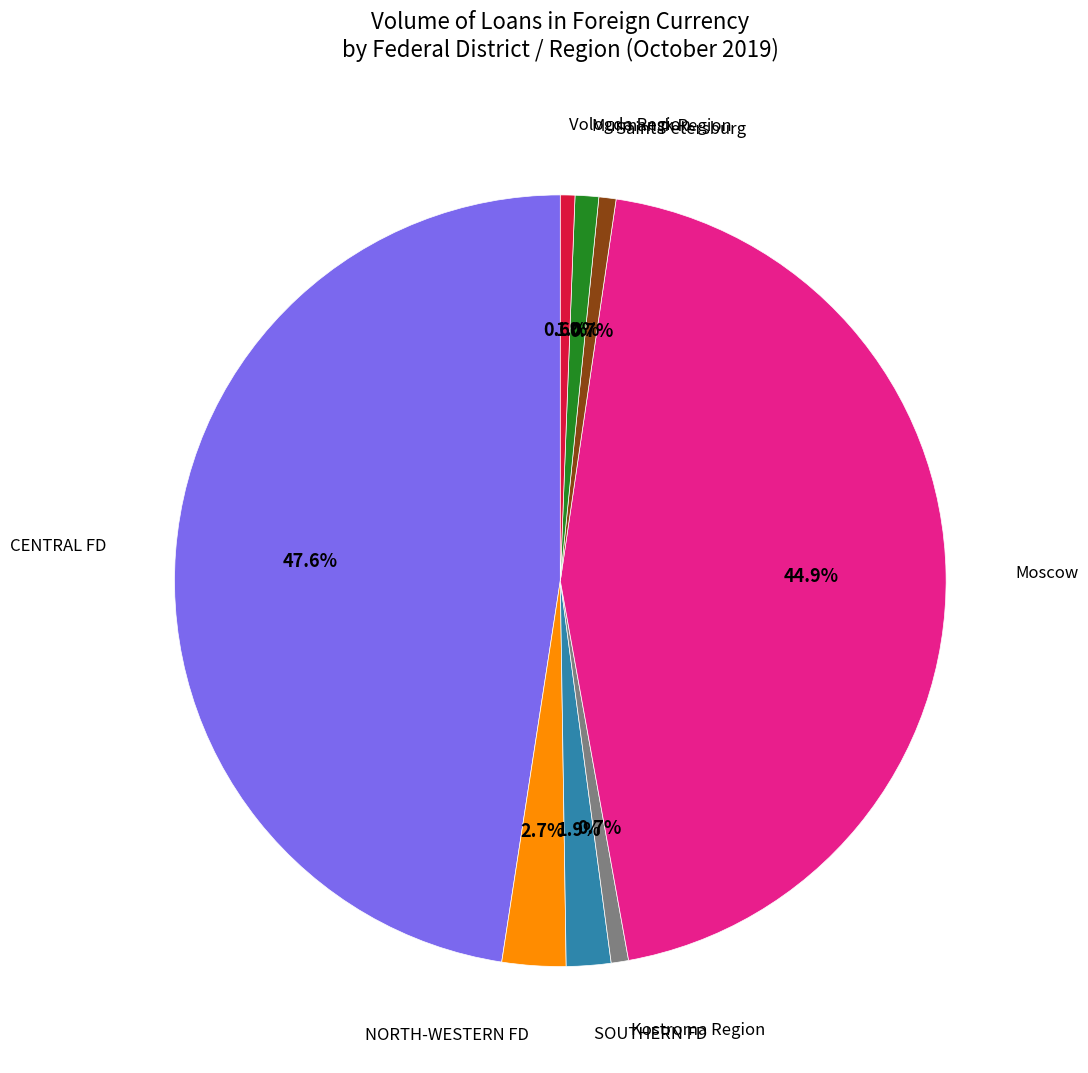

Is there a majority slice in this chart?

No